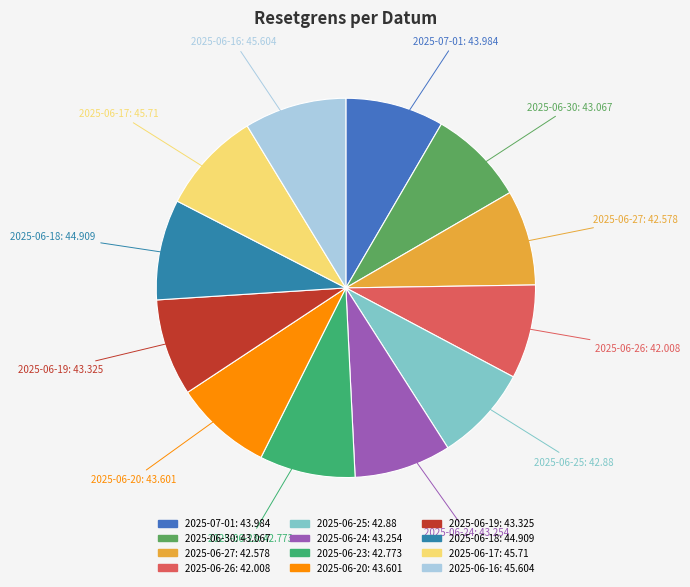

Count the number of slices in the pie.

12